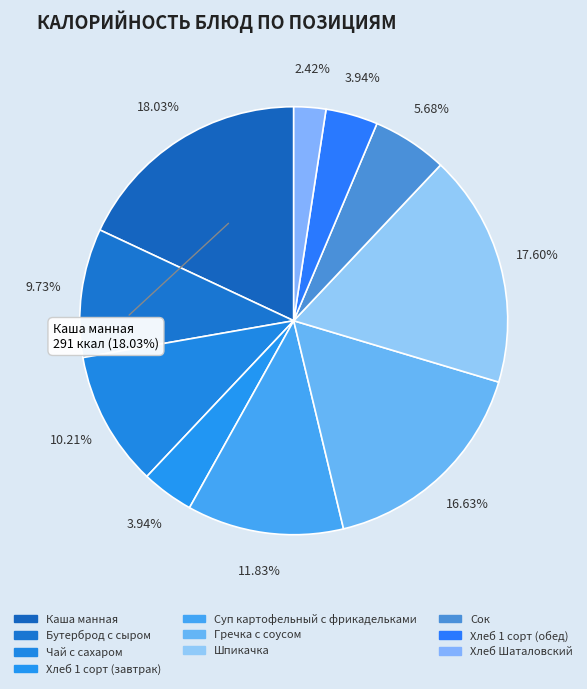

How many slices are in this pie chart?

10